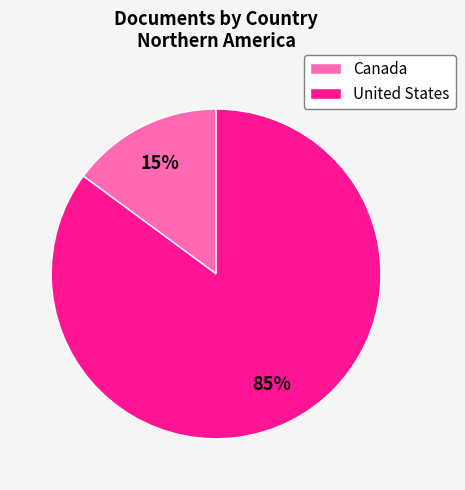

To the nearest percent, what percentage of the pie is United States?

85%